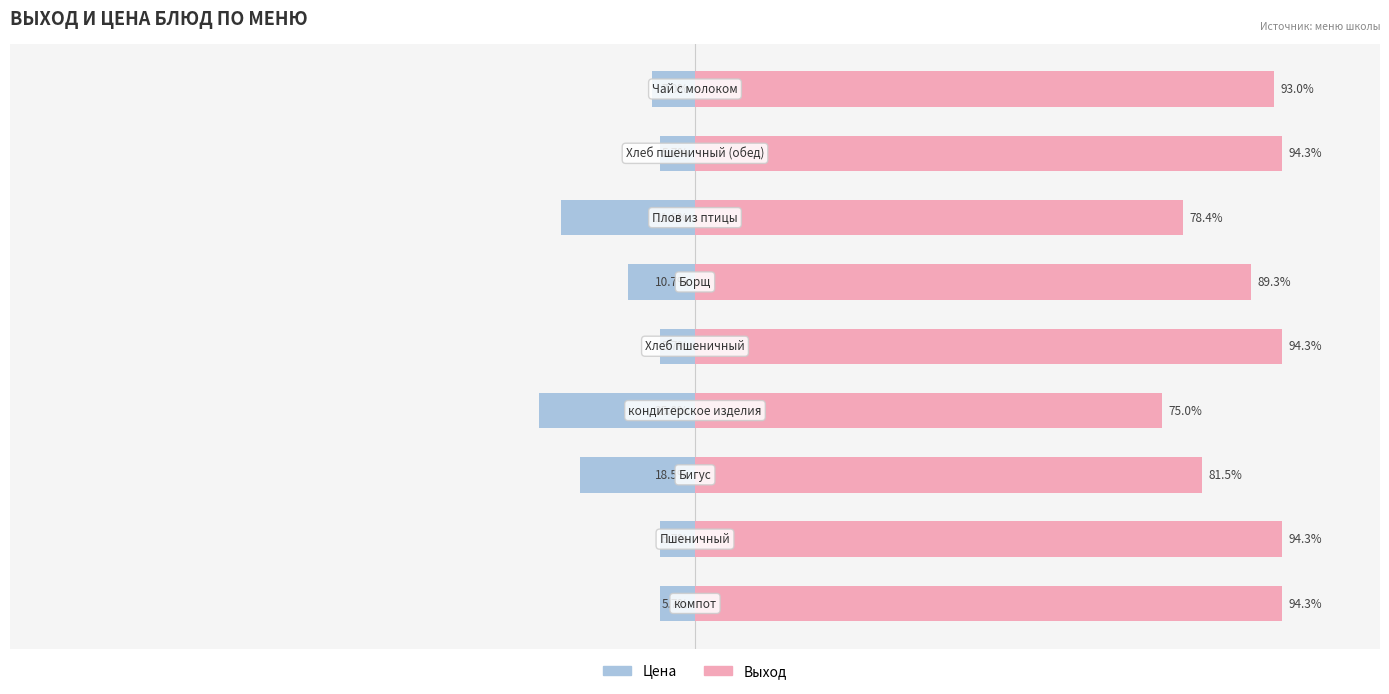

Reading left to right, transcribe all the data shown in this chart.

Цена: 0=-5.7	1=-5.7	2=-18.5	3=-25.0	4=-5.7	5=-10.7	6=-21.6	7=-5.7	8=-7.0
Выход: 0=94.3	1=94.3	2=81.5	3=75.0	4=94.3	5=89.3	6=78.4	7=94.3	8=93.0